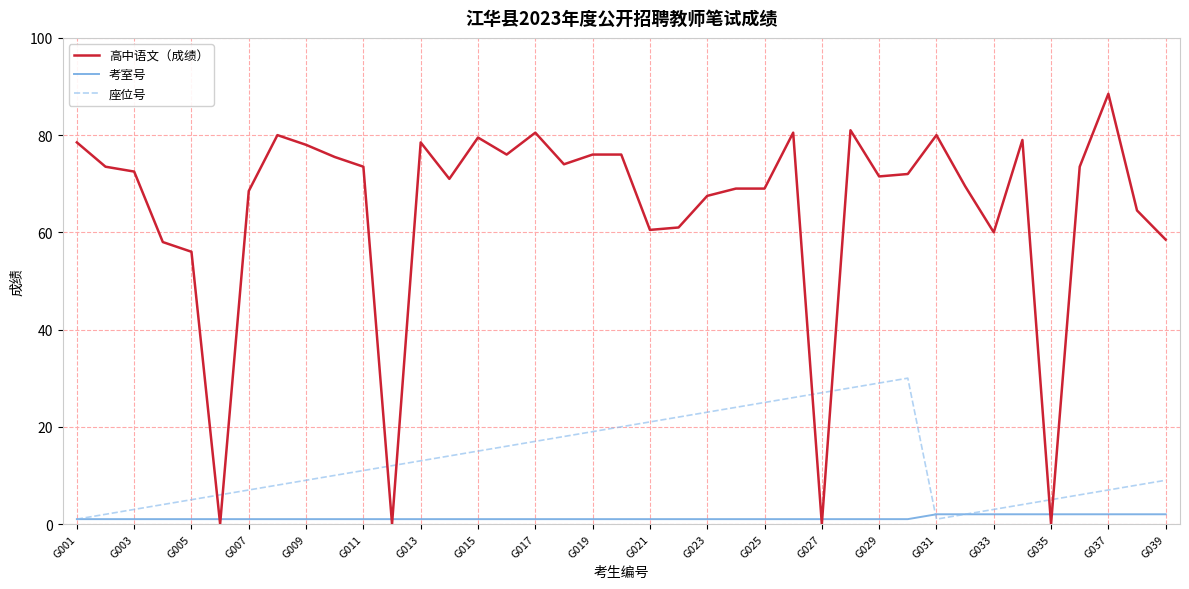

How many times do 座位号 and 高中语文（成绩） cross each other?

8